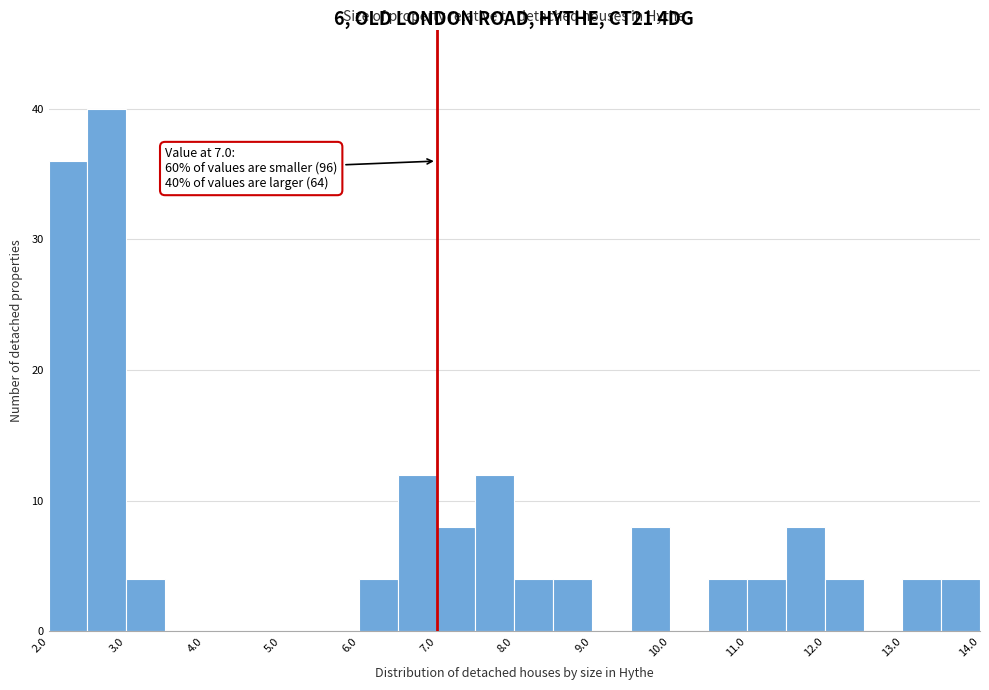

Over which range of the x-axis is the bar tallest?

2.5 to 3.0